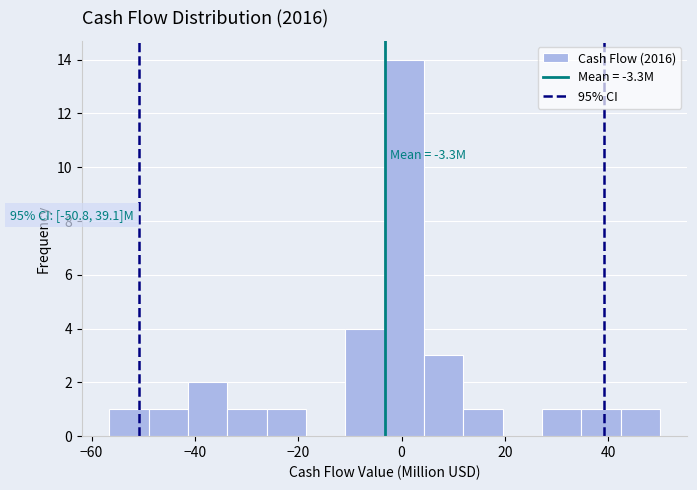

Around what value on the x-axis is the tallest bar? Give the approximate position of its centre, as read against the axis.

0